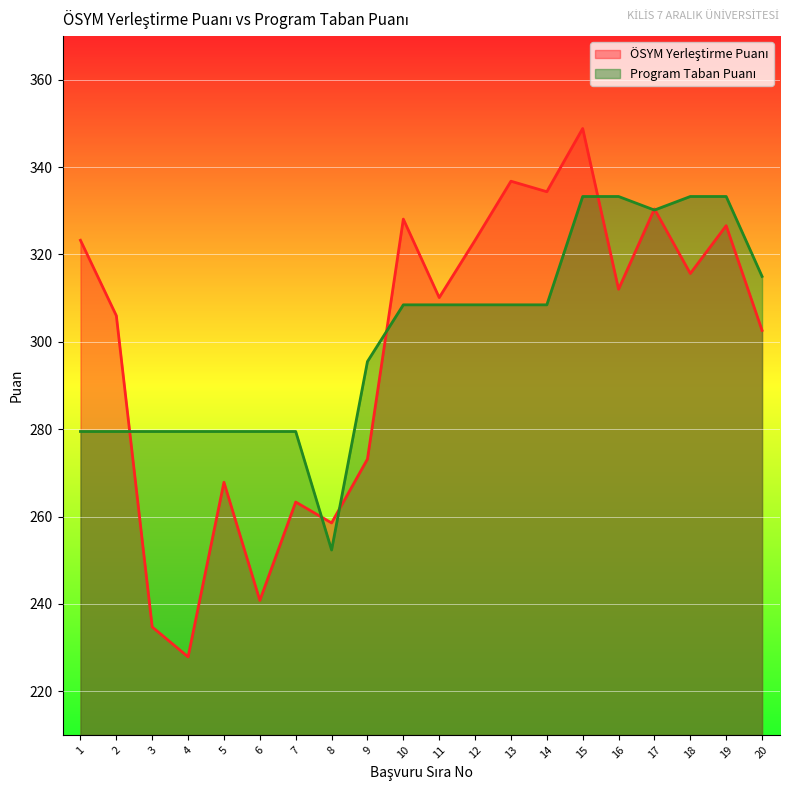

At which category is the sum across all series the highest?

15